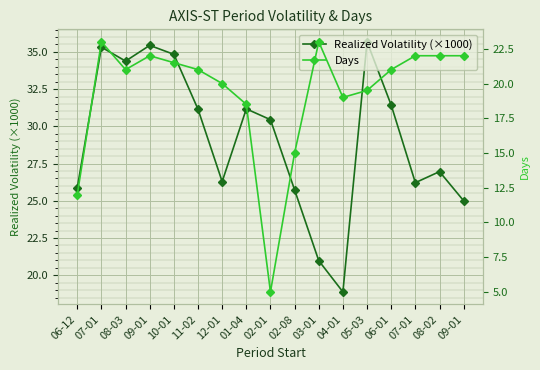

Which series has the widest spread of values?

Days